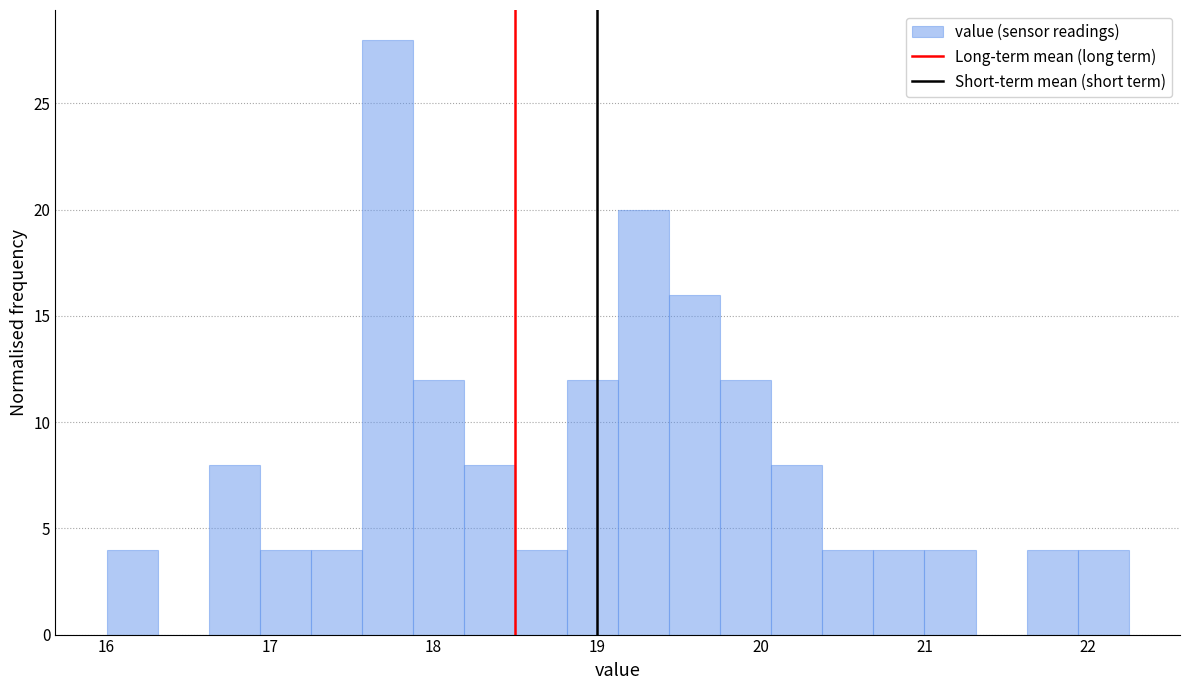

Read against the x-axis, roughly where is the centre of the tallest bar?

17.7